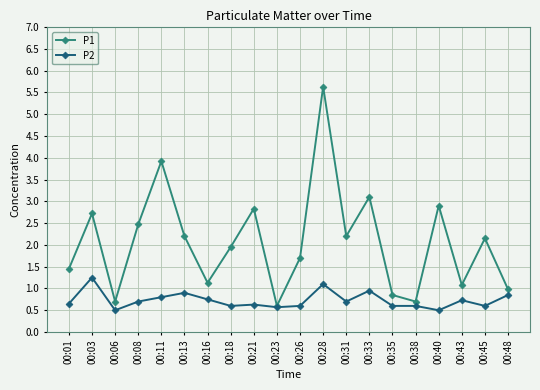

True or false: P1 has more than 0 points higher than both neighbors.

True